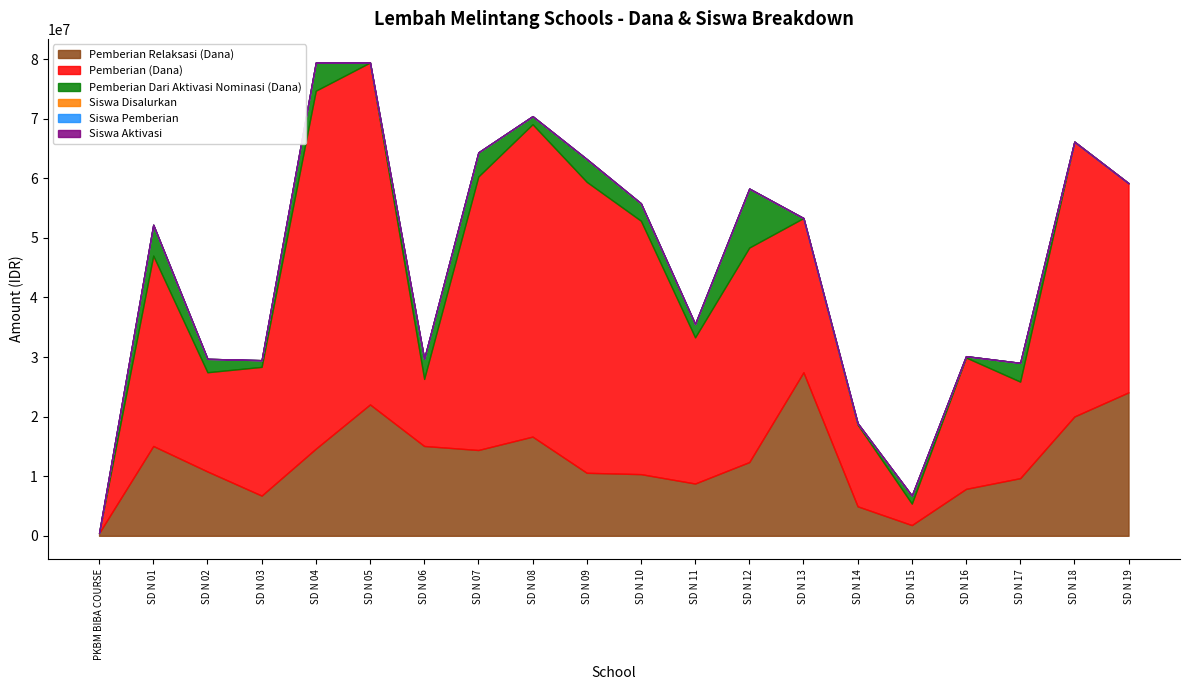

What are all the series names shown in the legend?

Pemberian Relaksasi (Dana), Pemberian (Dana), Pemberian Dari Aktivasi Nominasi (Dana), Siswa Disalurkan, Siswa Pemberian, Siswa Aktivasi